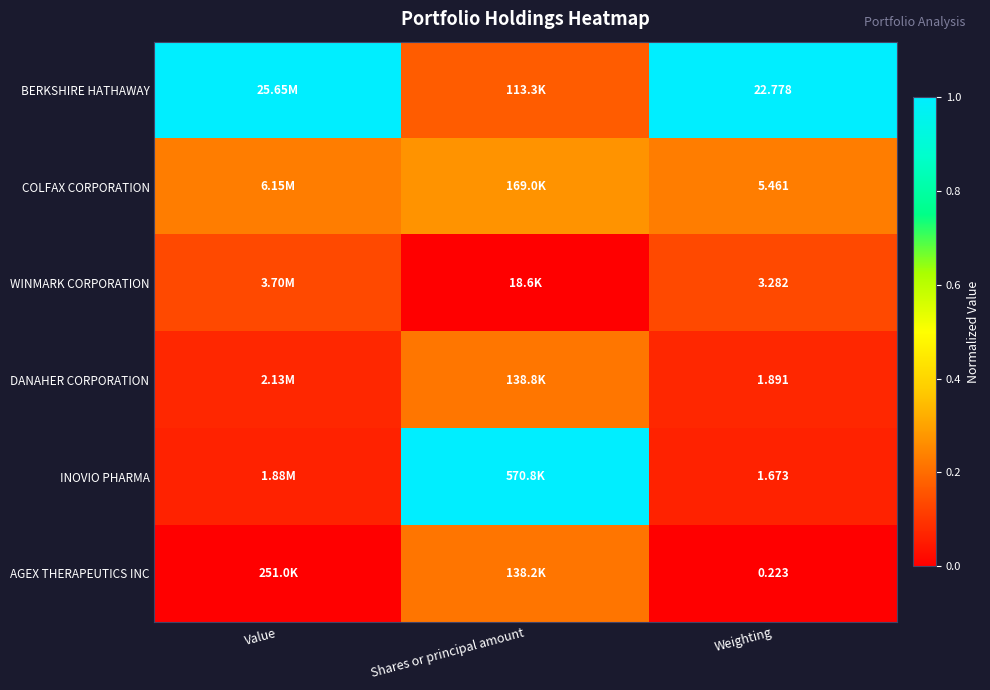

At Weighting, list the series in order from largest to smallest.

BERKSHIRE HATHAWAY, COLFAX CORPORATION, WINMARK CORPORATION, DANAHER CORPORATION, INOVIO PHARMA, AGEX THERAPEUTICS INC